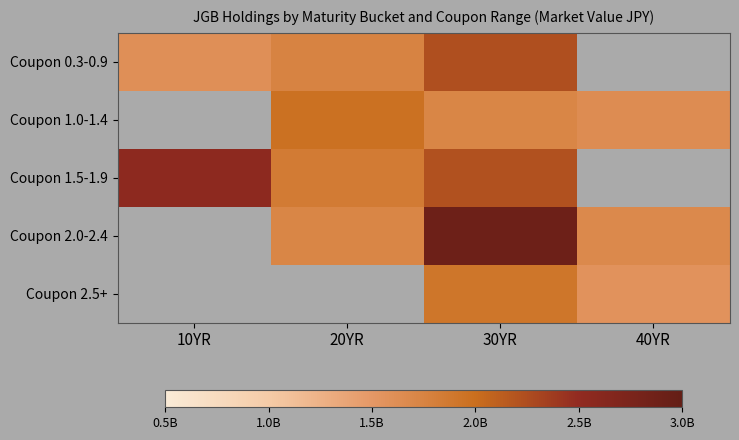

Between 10YR and 20YR, which series saw the biggest shift?

Coupon 1.5-1.9